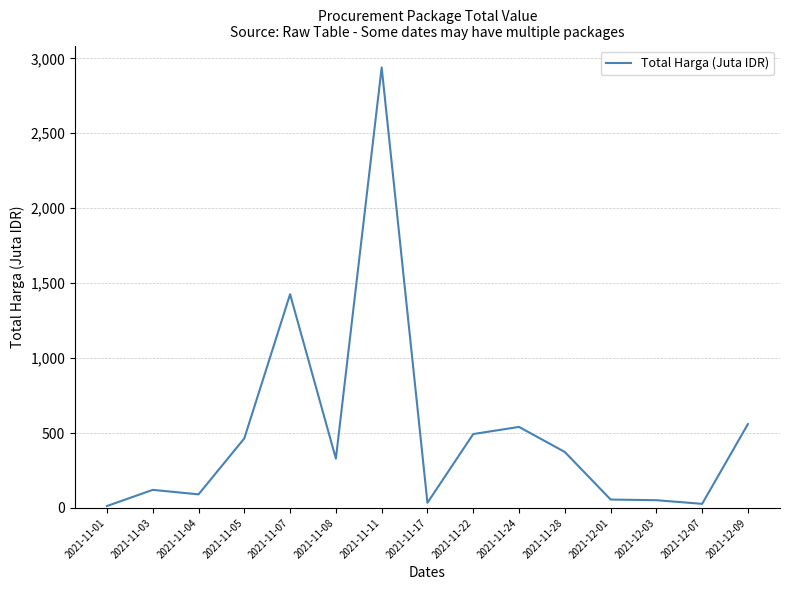

What is the change in value from 2021-11-03 to 2021-11-11?

+2818.3